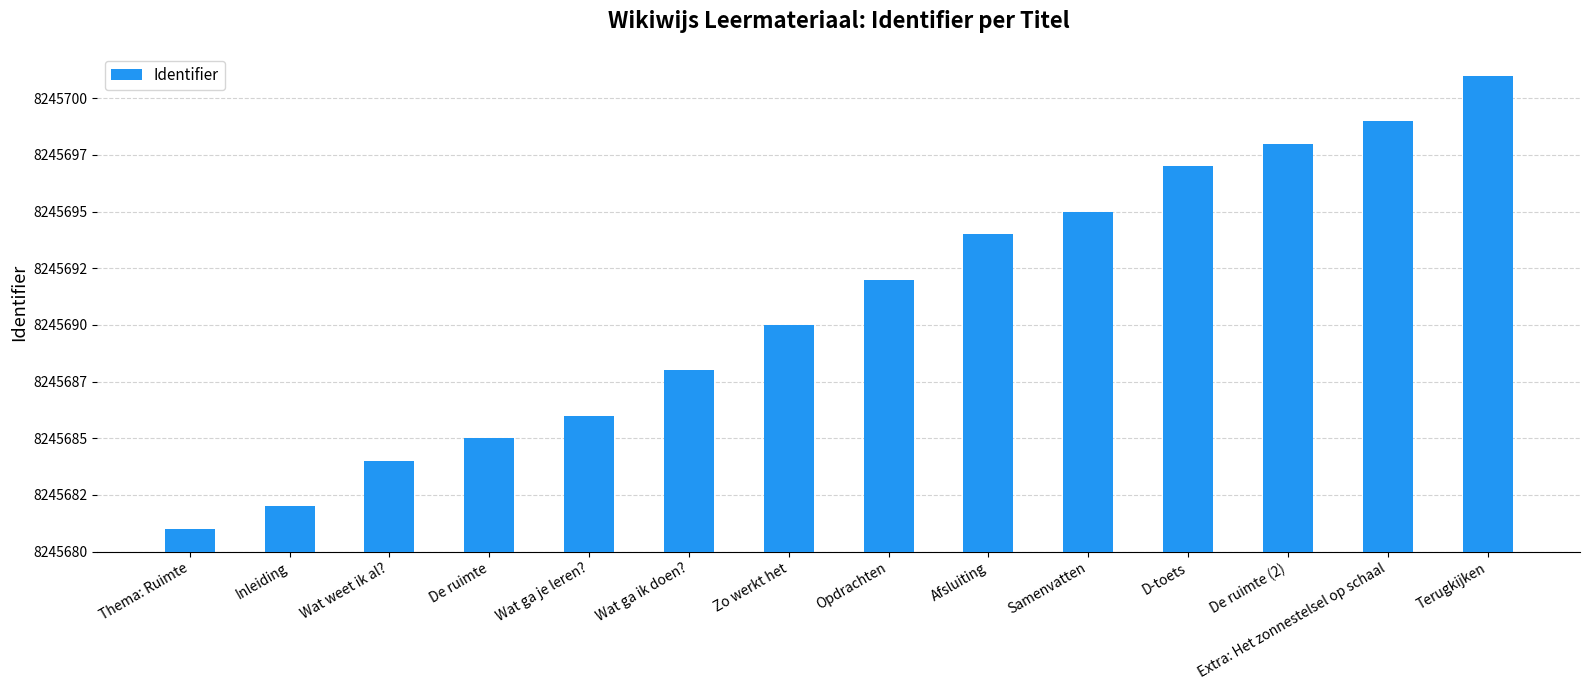

What is the maximum value shown in the chart?

8245701